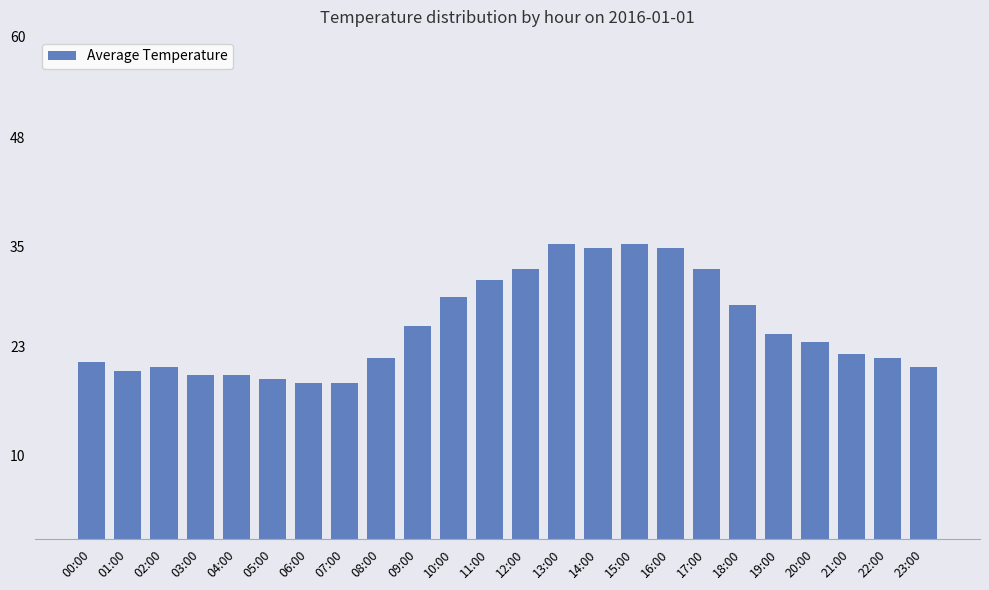

What is the value of the 12th bar from the left?

30.9